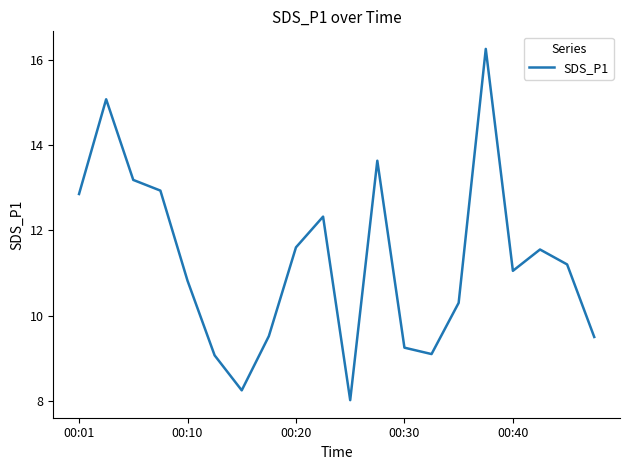

What is the minimum value shown in the chart?

8.0